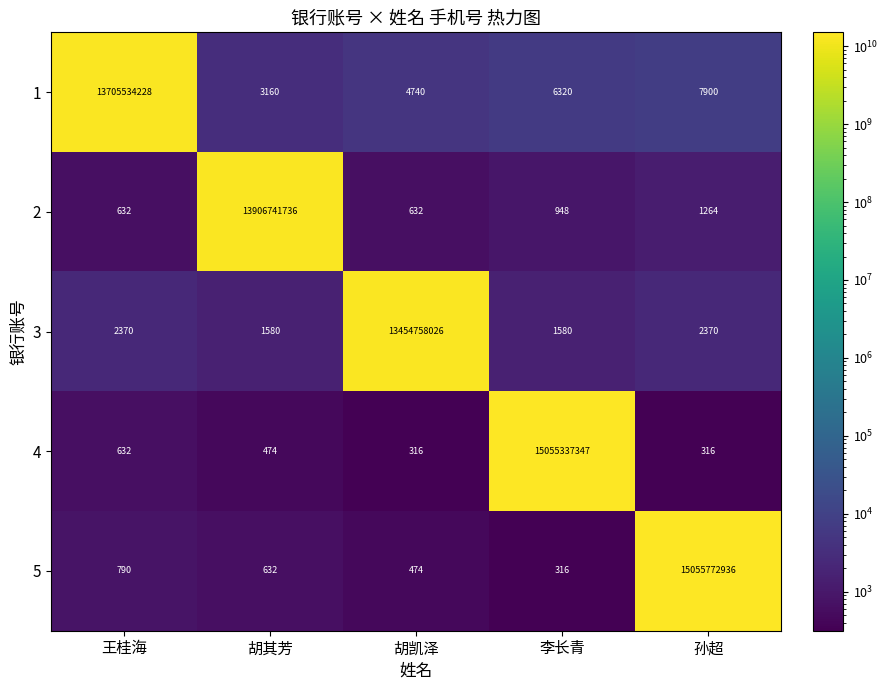

Count the number of data series in this chart.

5